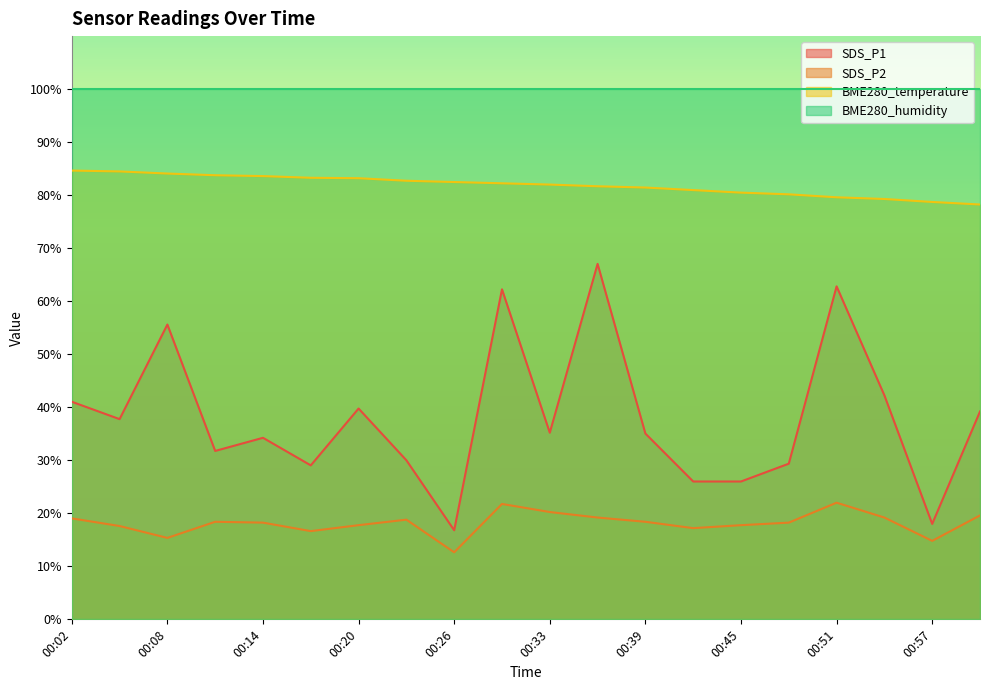

List the series in order of their peak value, lowest first.

SDS_P2, SDS_P1, BME280_temperature, BME280_humidity